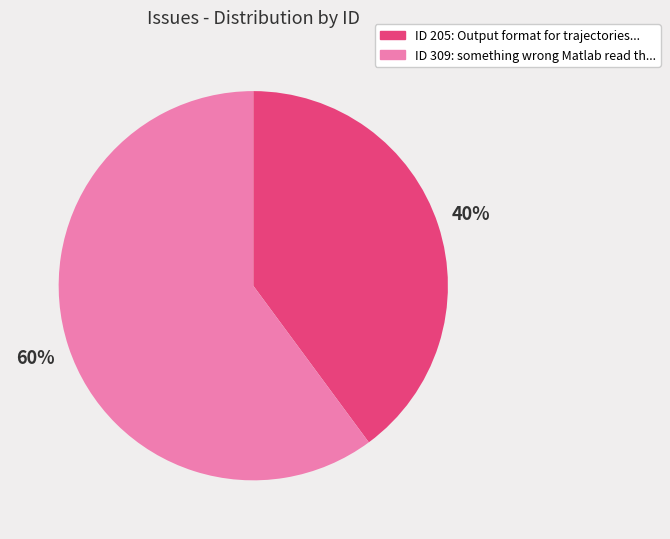

Is there any slice that represents more than half of the pie?

Yes